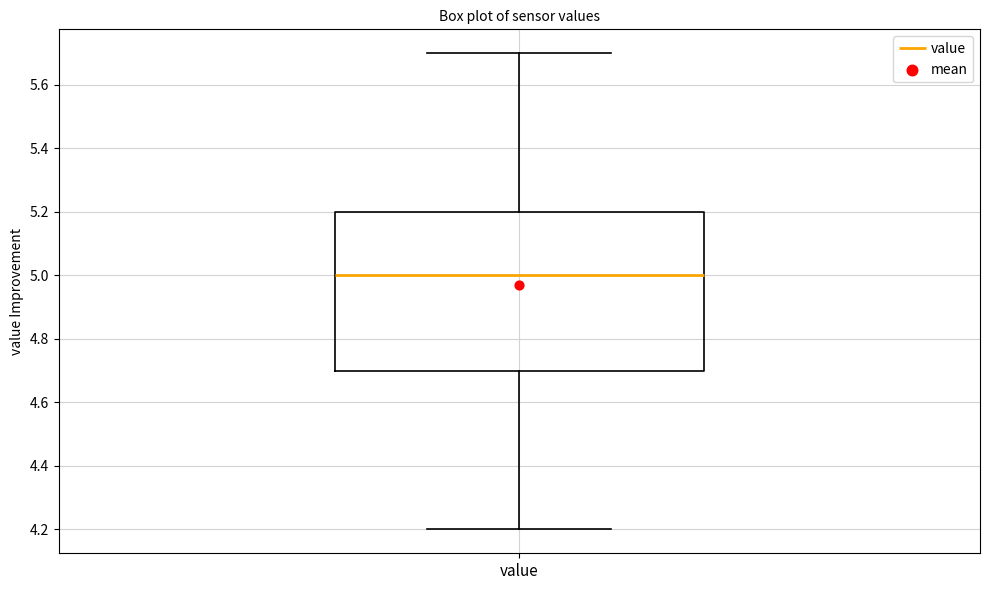

Transcribe this box plot: give where the median line is, the range the box spans, and where the two whiskers end, as read against the y-axis. The values are not printed on the chart, so give them approximately, as read against the axis.

median 5.0, box 4.7 to 5.2, whiskers 4.2 to 5.7